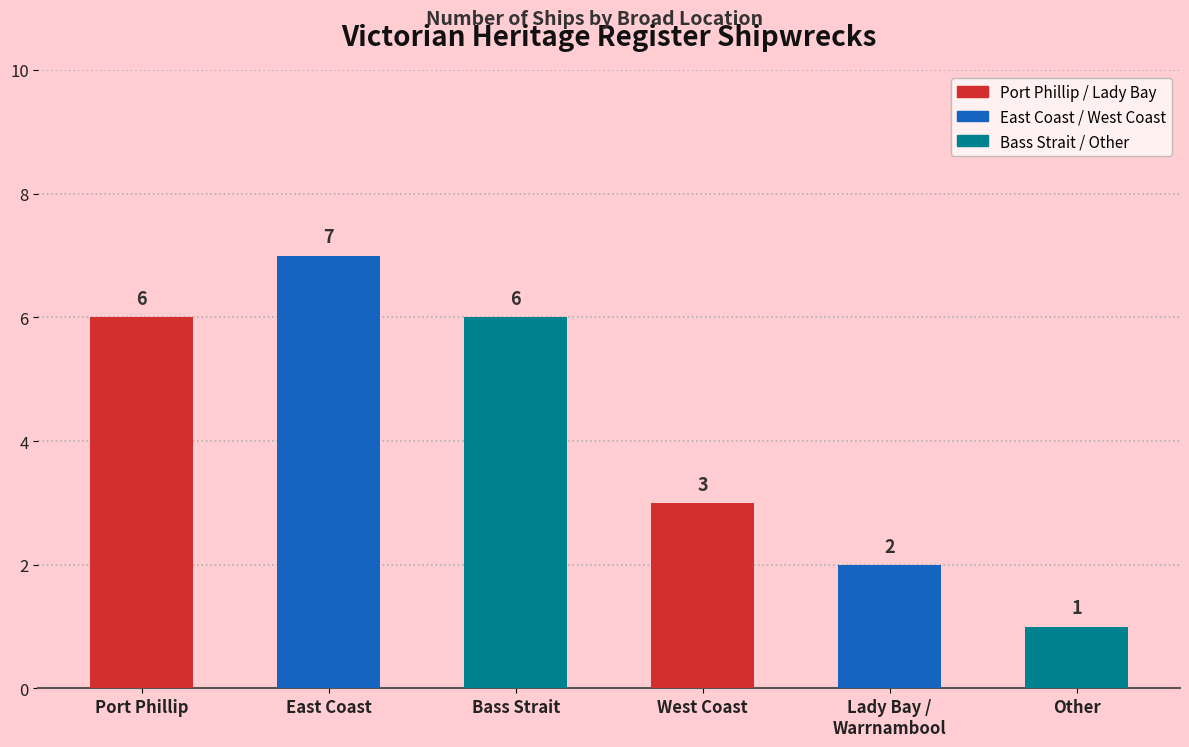

Count the number of data series in this chart.

1